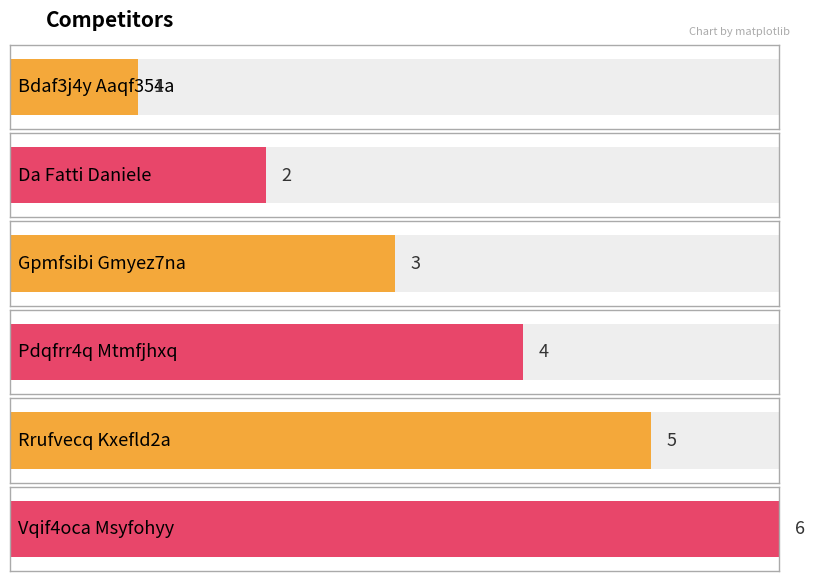

What is the change in value from Da Fatti Daniele to Pdqfrr4q Mtmfjhxq?

+2